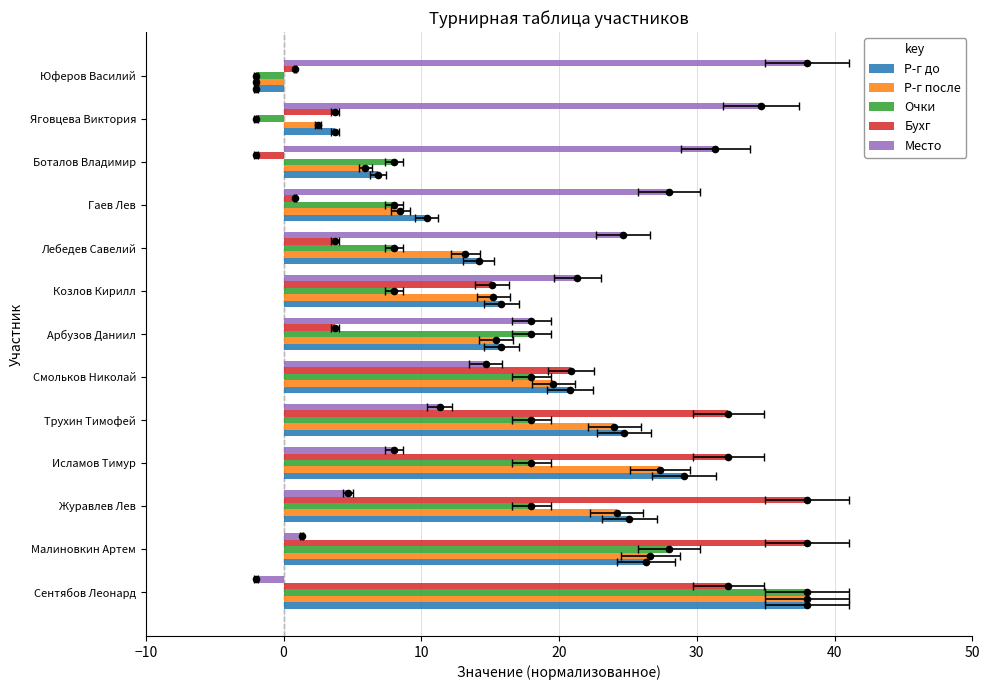

What is the total value across all series at Козлов Кирилл?

75.5